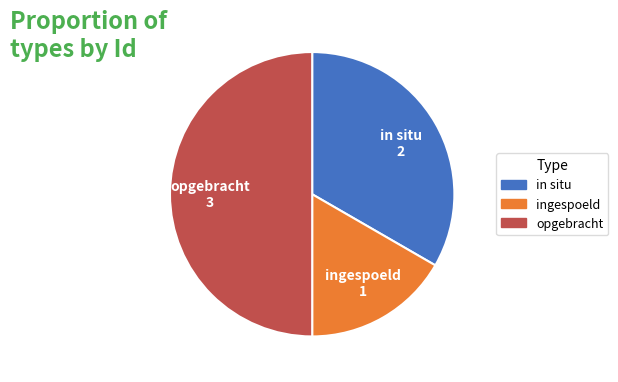

Combined, do ingespoeld and opgebracht account for over 50%?

Yes